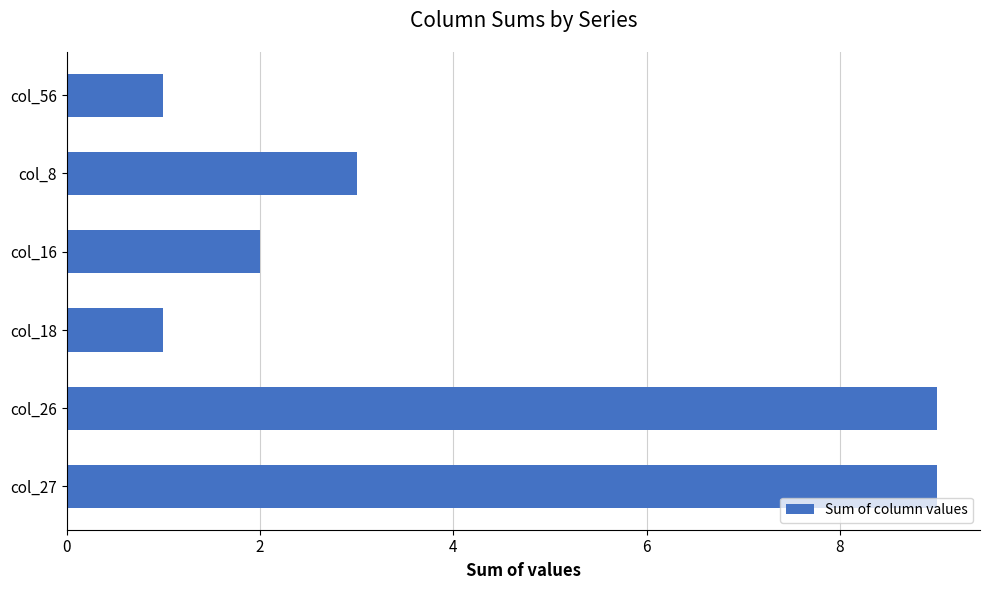

What is the minimum value shown in the chart?

1